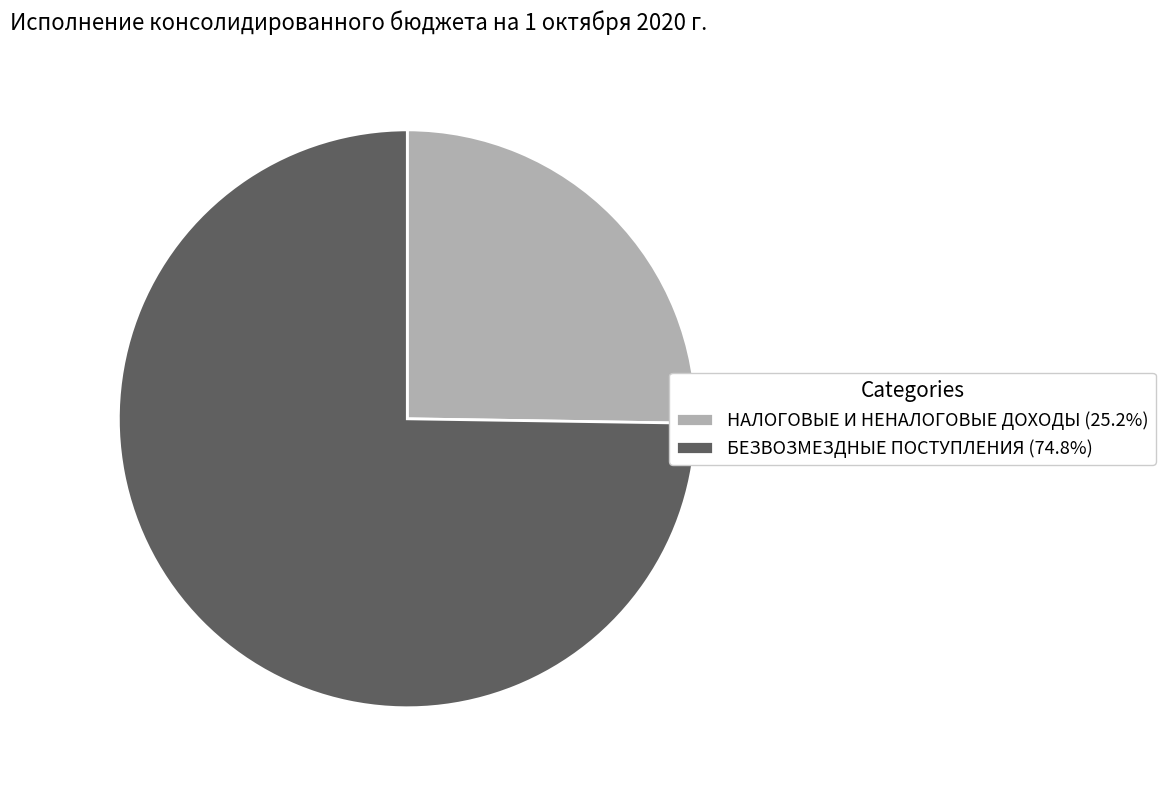

Is there a majority slice in this chart?

Yes